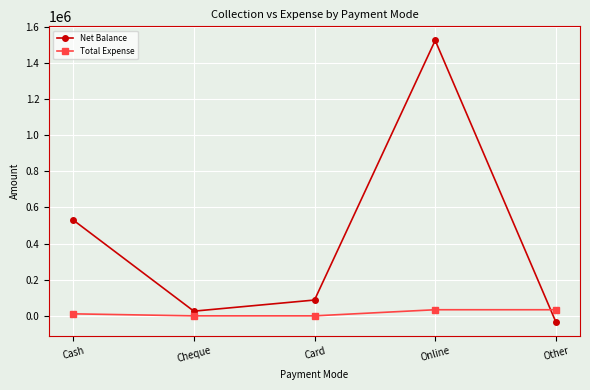

What is the label of the 3rd point from the right?

Card